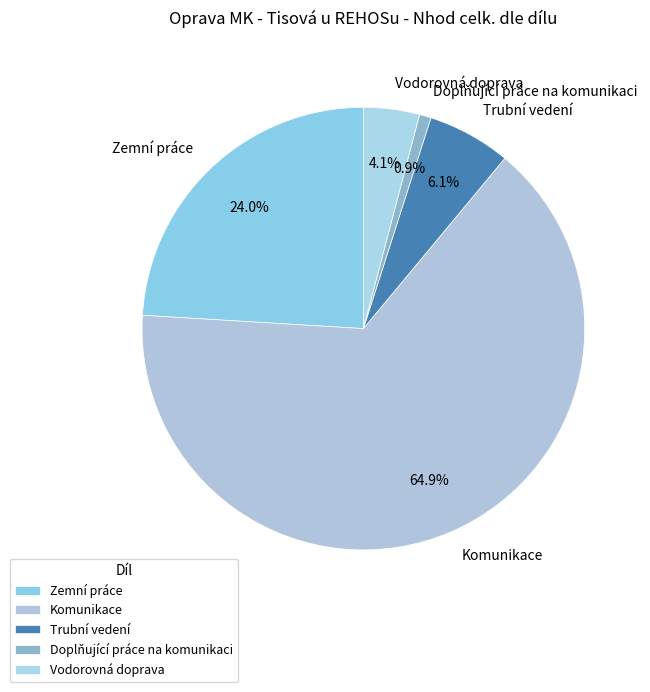

What is the smallest slice in the pie chart?

Doplňující práce na komunikaci